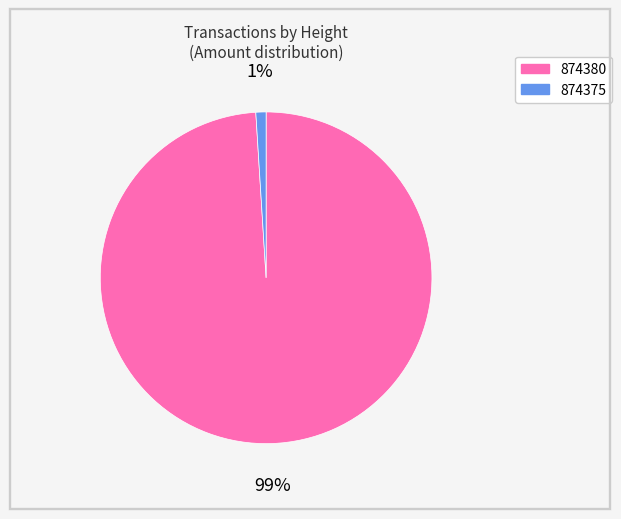

What percentage is the 874375 slice, to the nearest percent?

1%